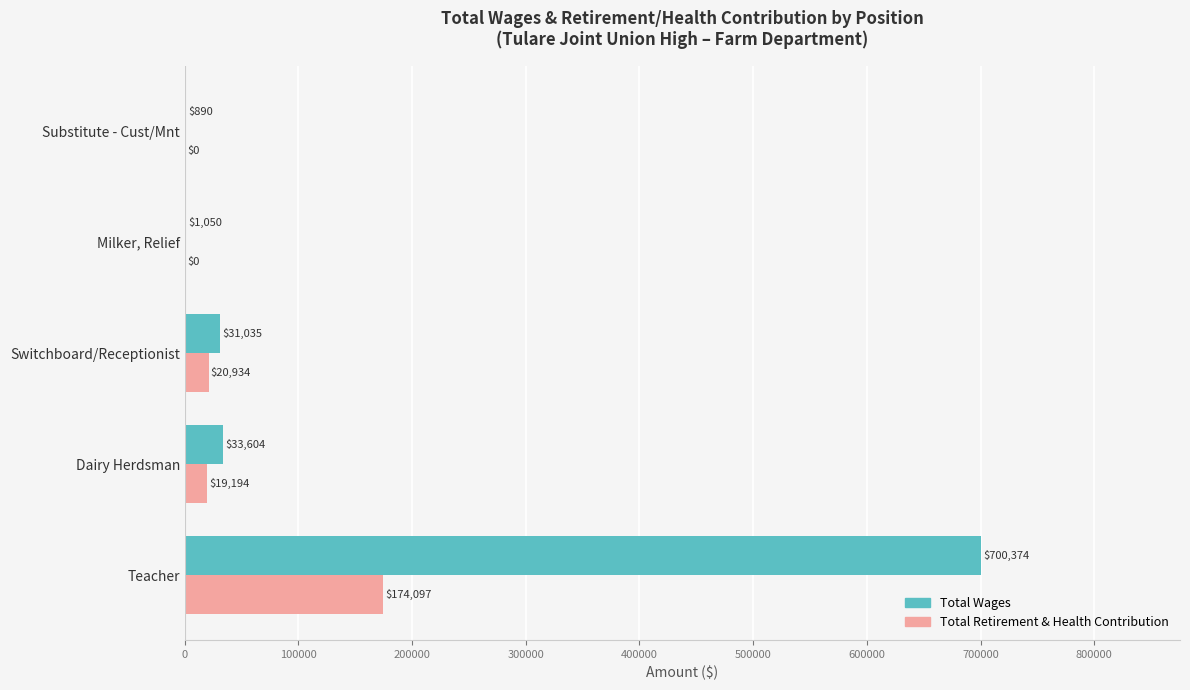

Between Teacher and Milker, Relief, which series saw the biggest shift?

Total Wages